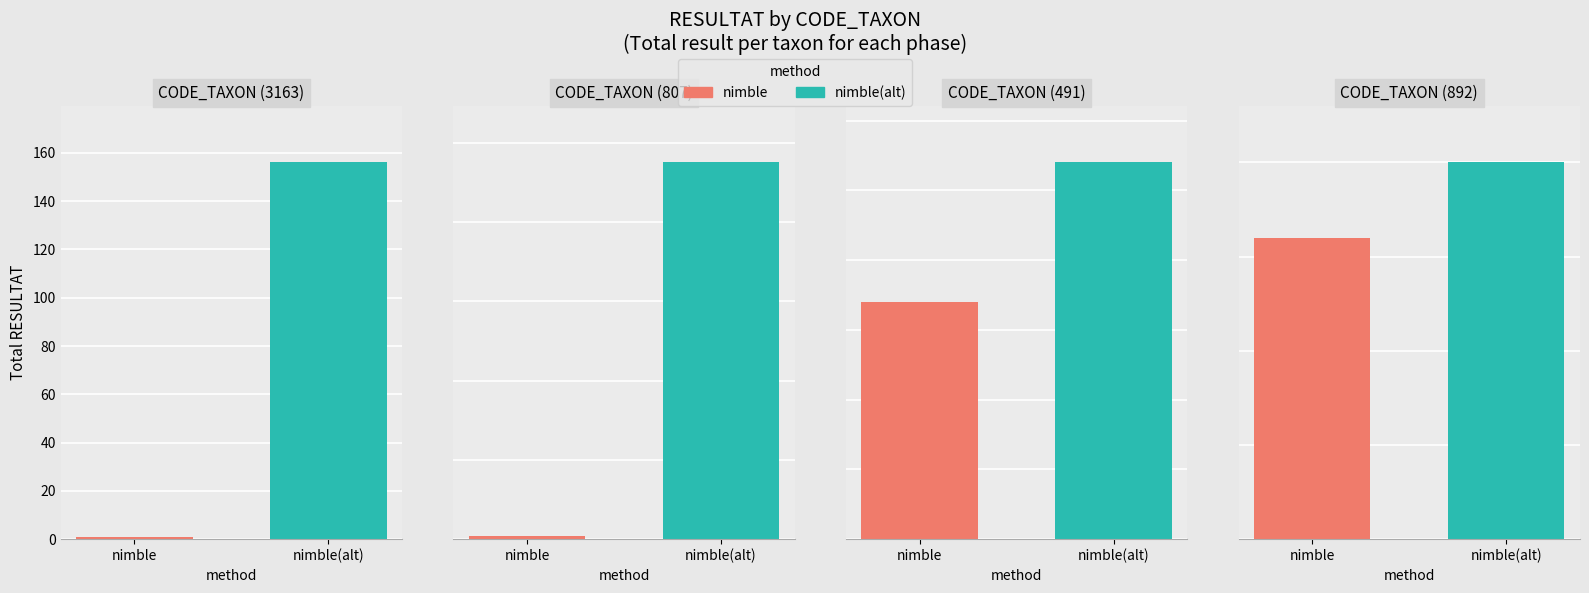

What are all the series names shown in the legend?

nimble, nimble(alt)